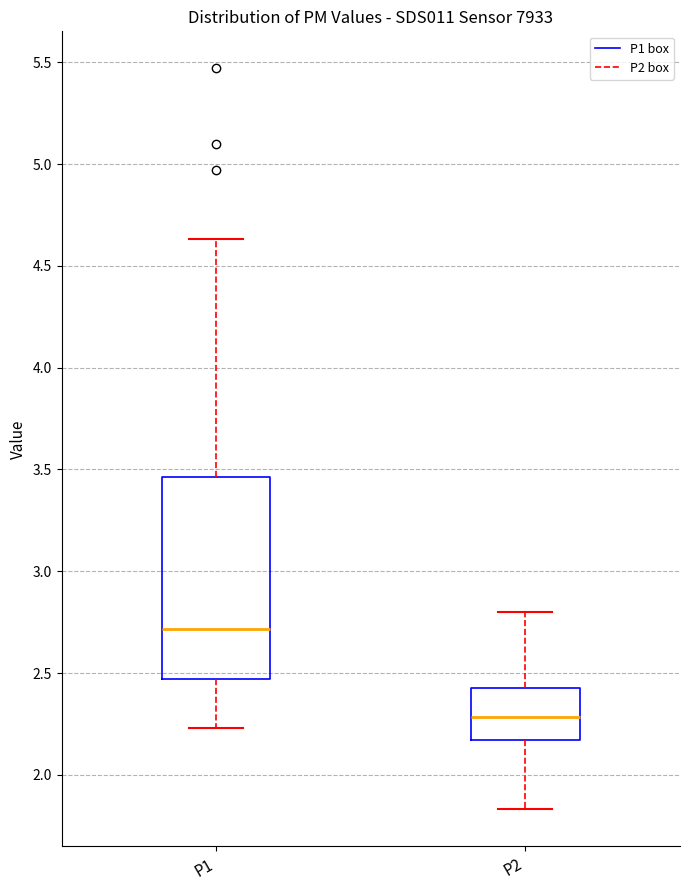

Reading left to right, read every box against the y-axis: the position of its median line, the range the box covers, and the ends of its whiskers. The values are not printed on the chart, so give them approximately, as read against the axis.

P1: median 2.70, box 2.45 to 3.45, whiskers 2.25 to 4.65
P2: median 2.30, box 2.15 to 2.45, whiskers 1.85 to 2.80